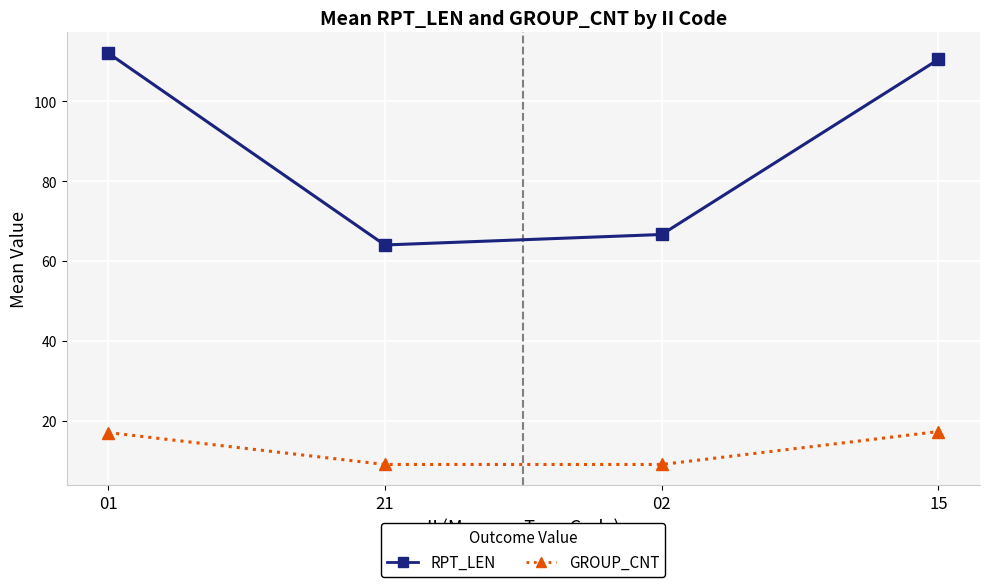

What is the spread (max minus min) of values at 02?

57.6